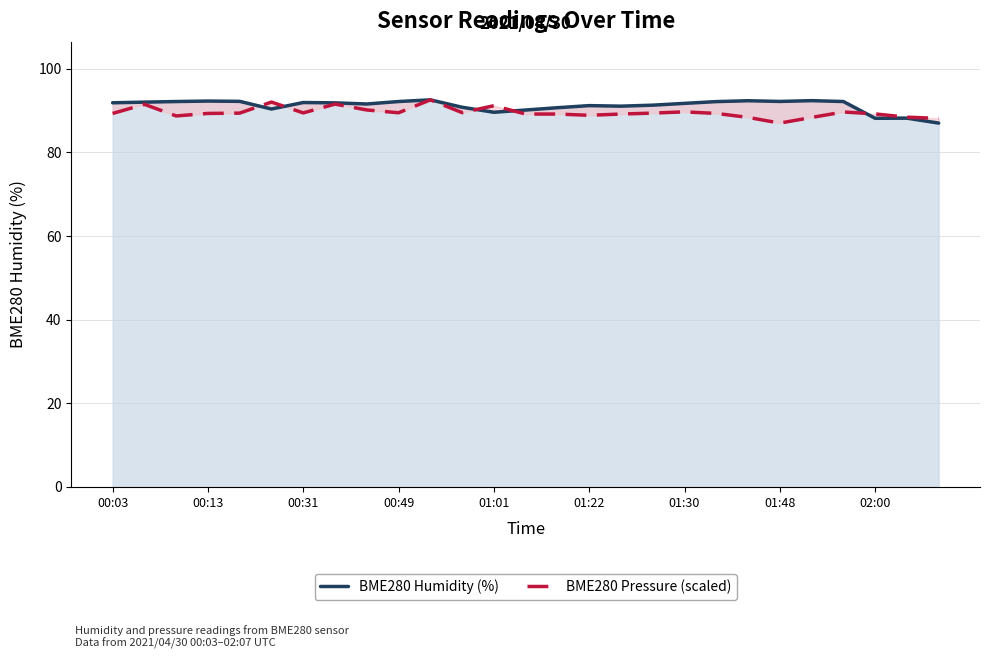

What is the maximum value shown in the chart?

92.6